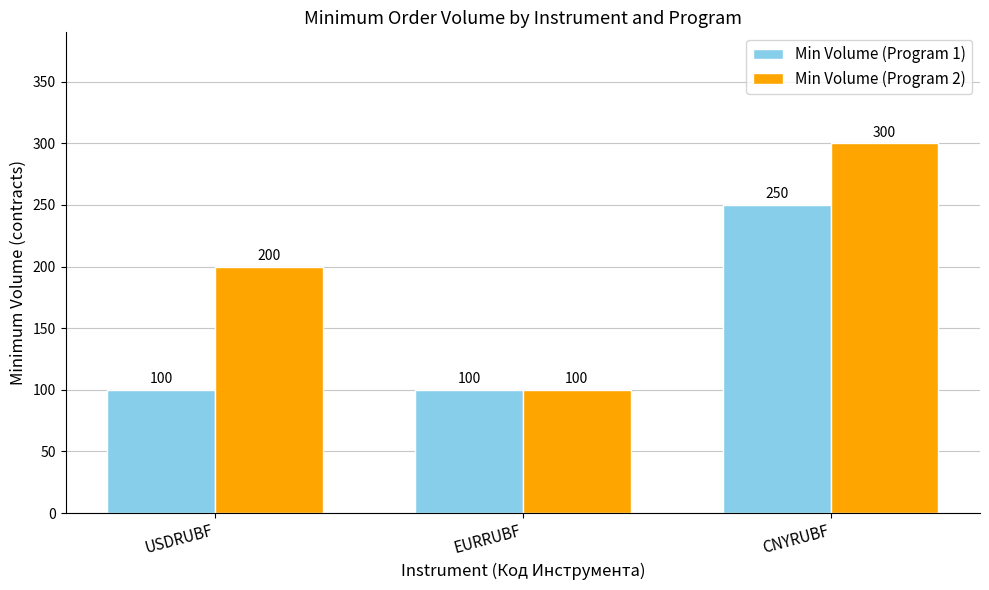

Reading left to right, what are all the values shown in this chart?

Min Volume (Program 1): USDRUBF=100	EURRUBF=100	CNYRUBF=250
Min Volume (Program 2): USDRUBF=200	EURRUBF=100	CNYRUBF=300